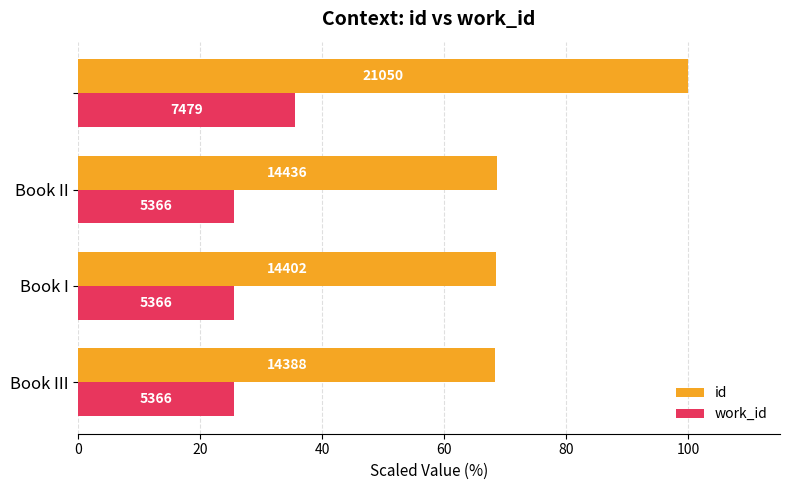

List the series in order of their overall mean, lowest first.

work_id, id